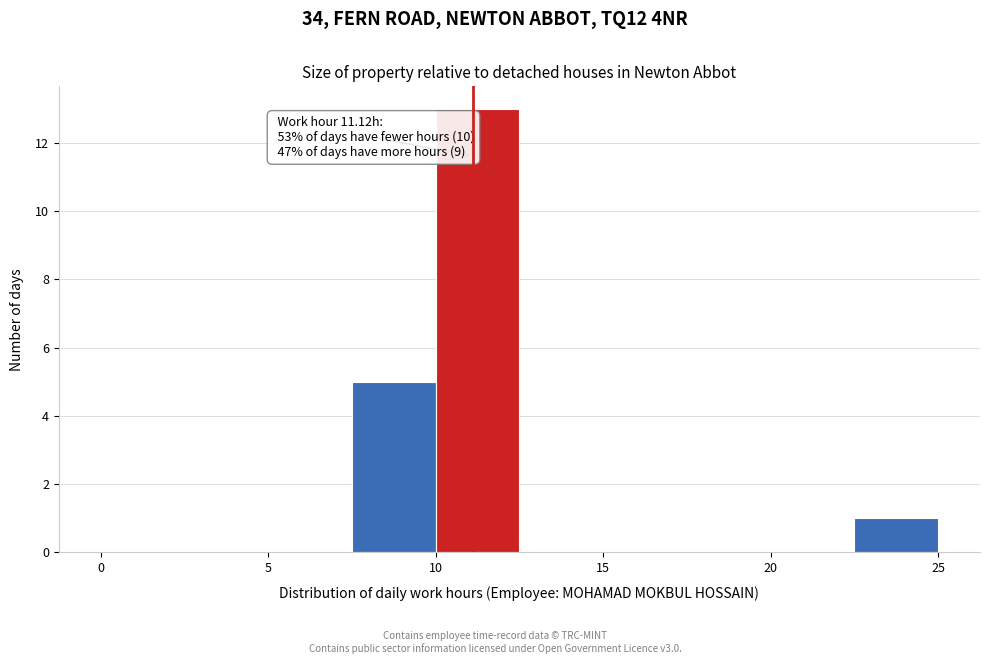

Which range on the x-axis has the tallest bar?

10.0 to 12.5